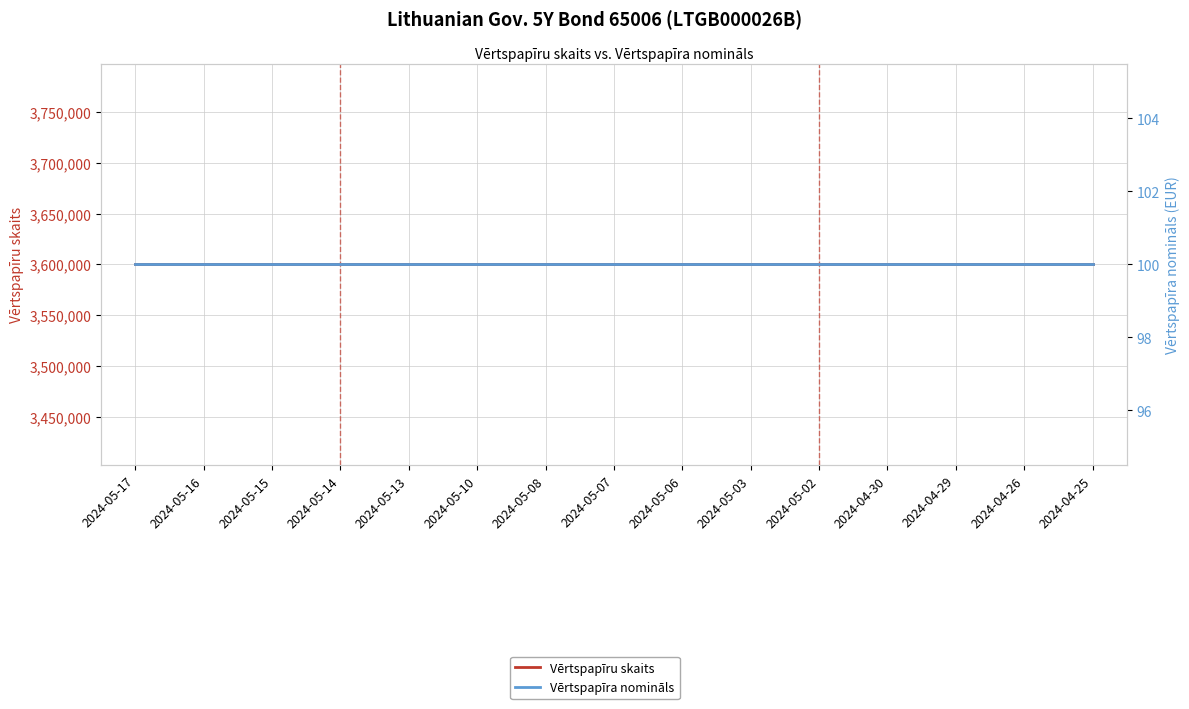

Which has a higher value, 2024-05-02 or 2024-05-10?

2024-05-02